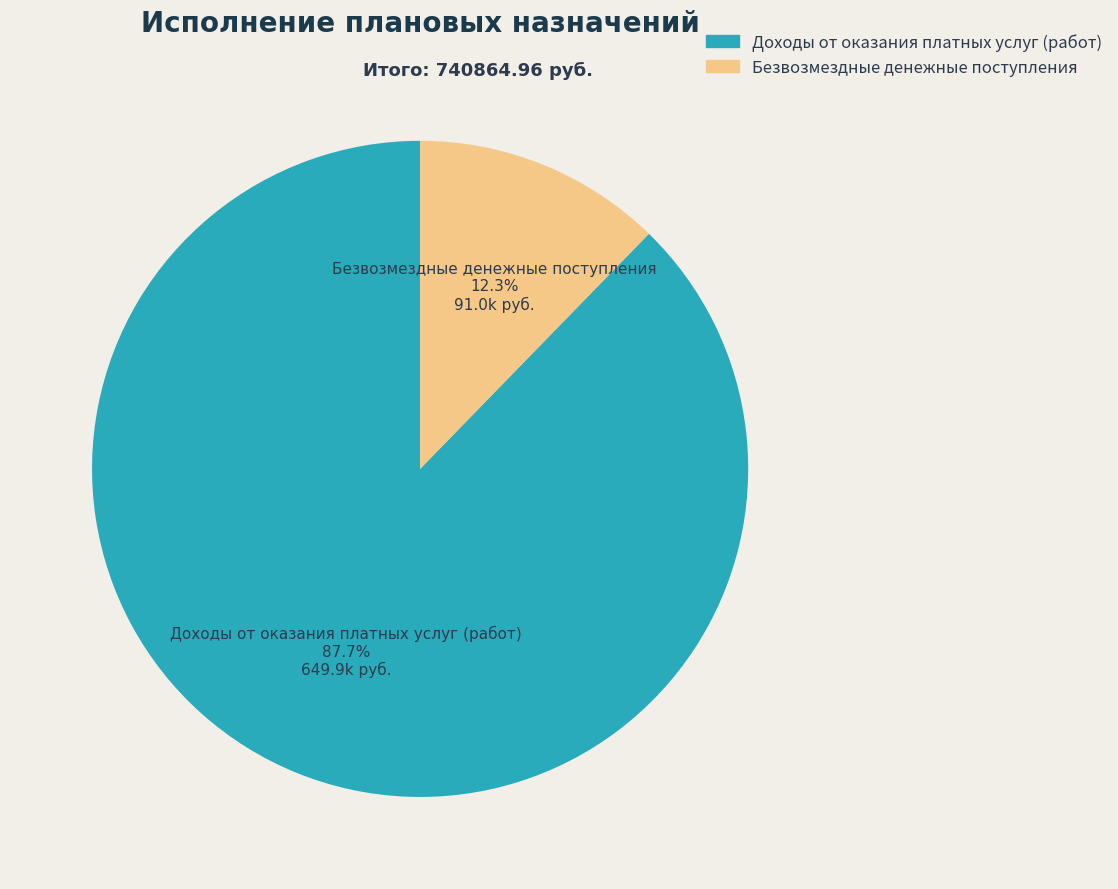

What is the ratio of the value at Доходы от оказания платных услуг (работ) to the value at Безвозмездные денежные поступления?

7.1